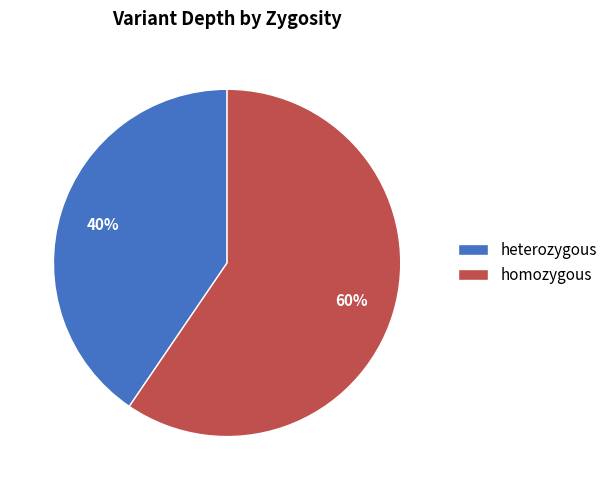

Between homozygous and heterozygous, which is larger?

homozygous